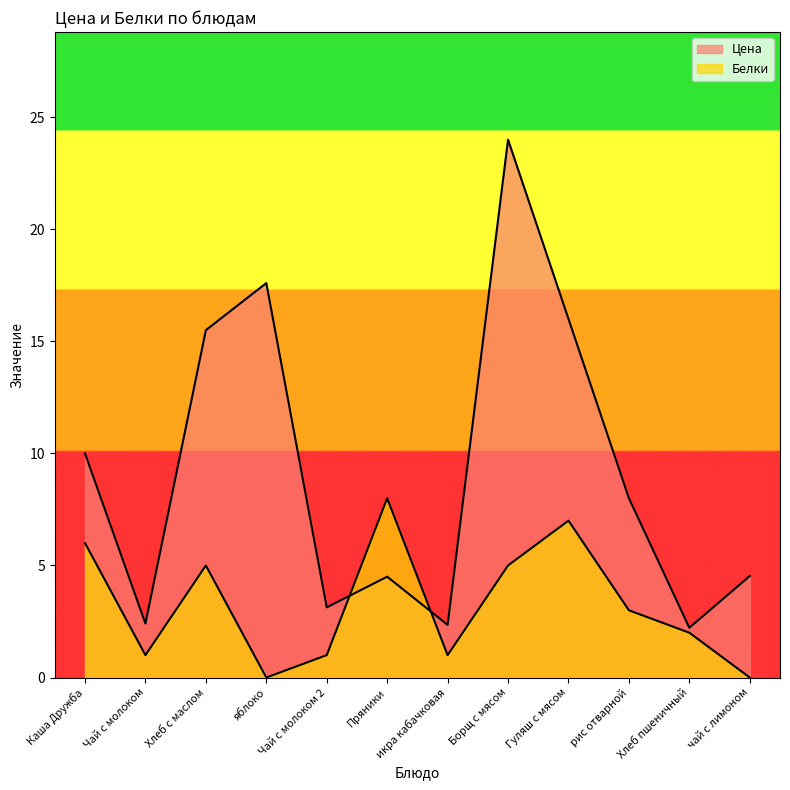

What is the difference between the Цена values at яблоко and чай с лимоном?

13.1